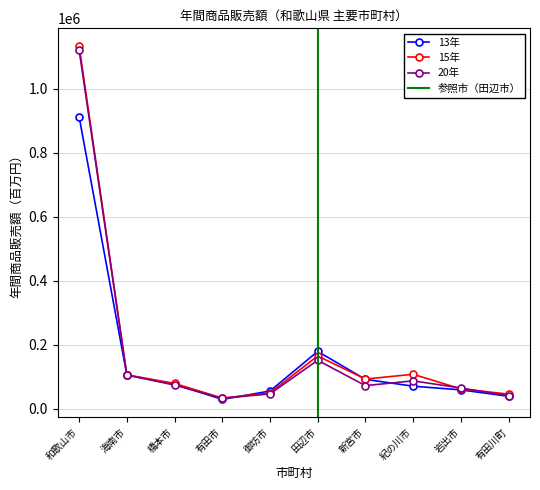

Where is the first local maximum for 15年?

田辺市